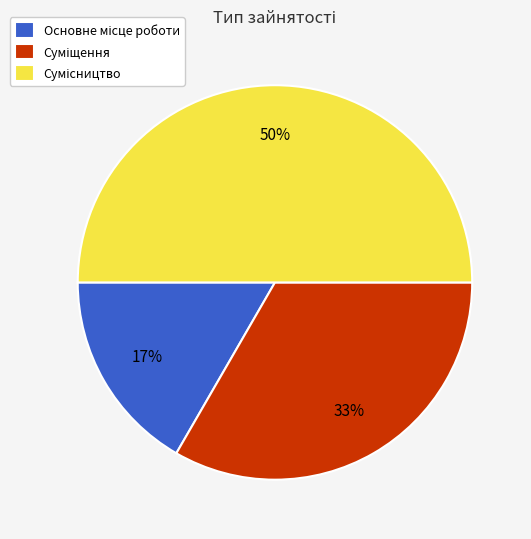

To the nearest percent, what is the average slice percentage?

33%